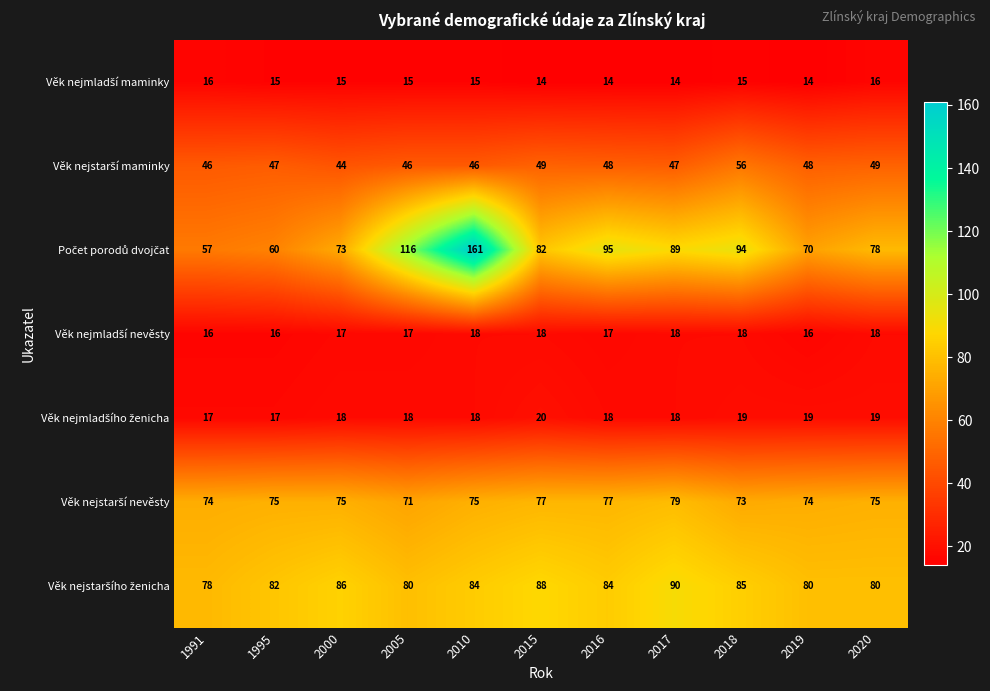

What is the spread (max minus min) of values at 2000?

71